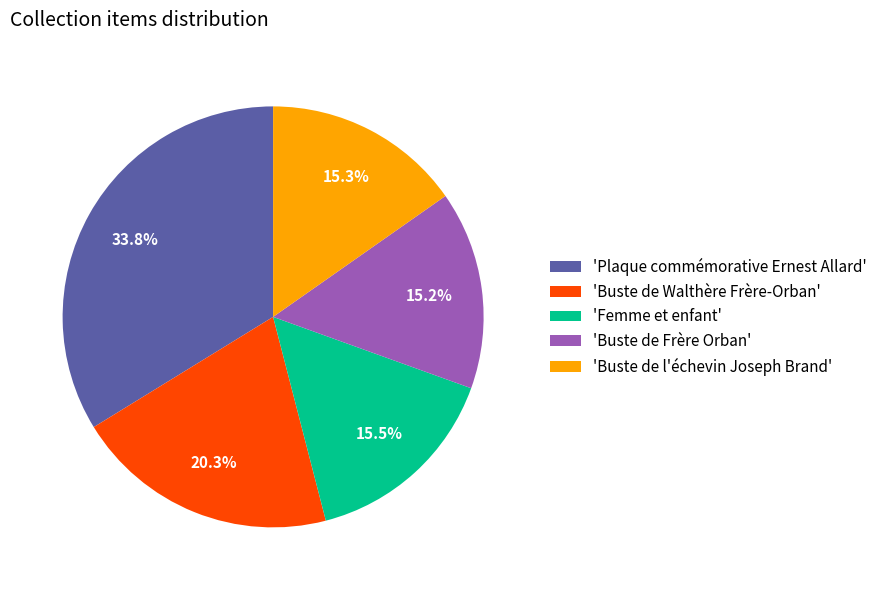

Count the number of slices in the pie.

5